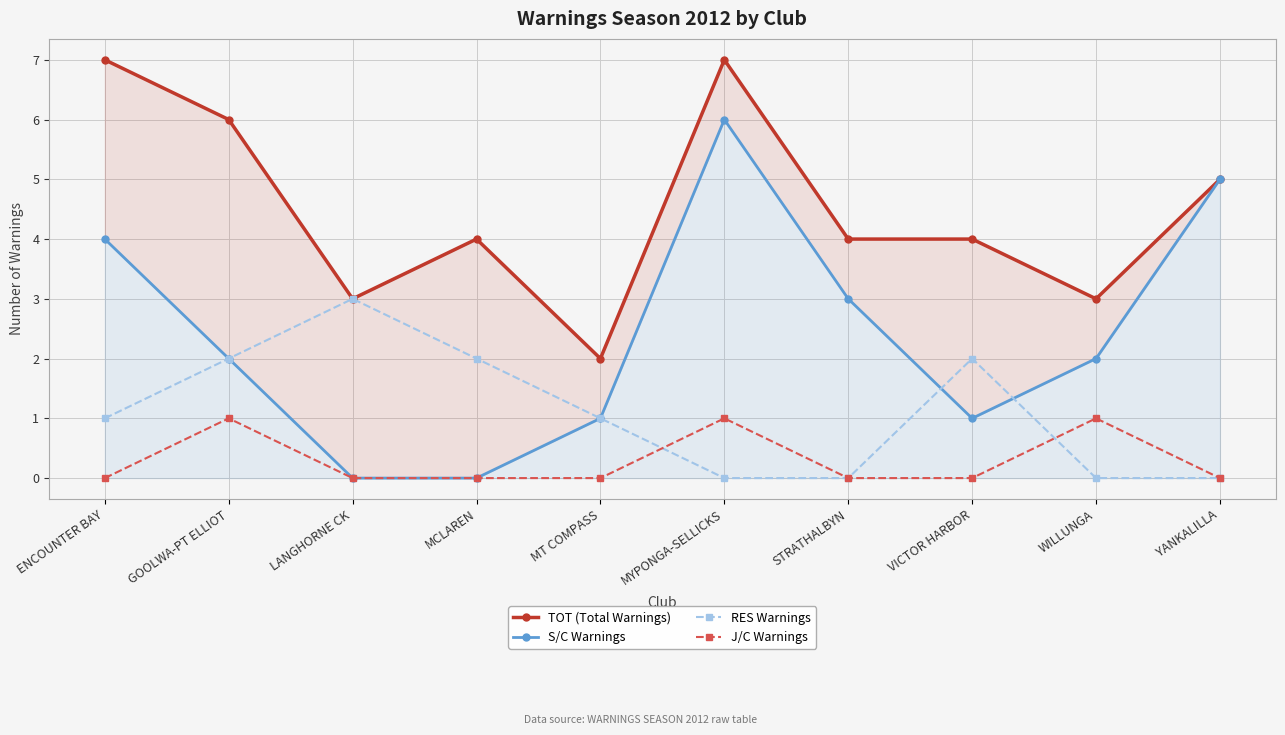

What is the total value across all series at MCLAREN?

6